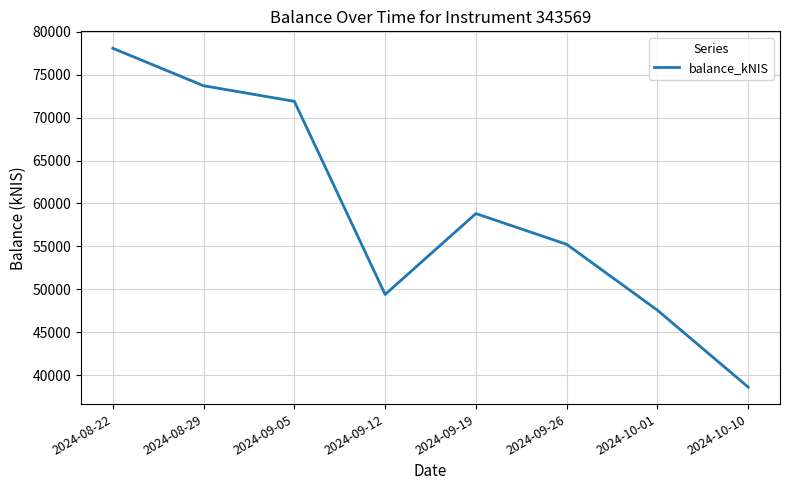

Which category has the highest value across all series?

2024-08-22